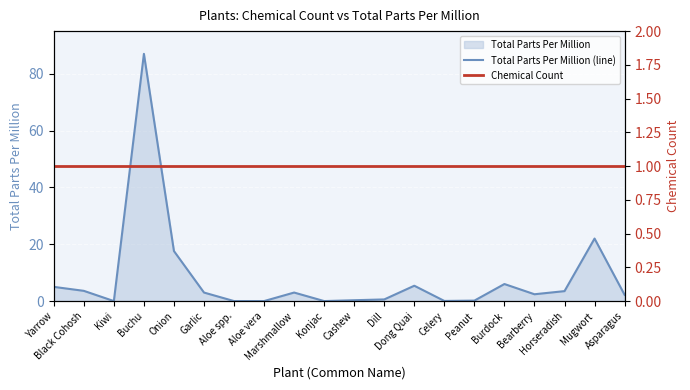

Reading left to right, what are all the values shown in this chart?

Total Parts Per Million (line): 5.0	3.6	0.0	87.0	17.6	3.0	0.0	0.0	3.0	0.0	0.3	0.6	5.4	0.0	0.2	6.0	2.4	3.5	22.0	2.2
Chemical Count: 1.0	1.0	1.0	1.0	1.0	1.0	1.0	1.0	1.0	1.0	1.0	1.0	1.0	1.0	1.0	1.0	1.0	1.0	1.0	1.0